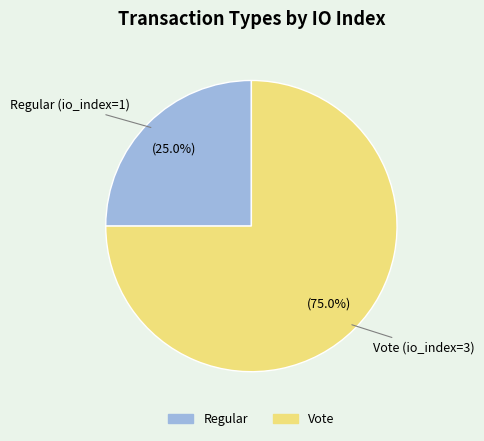

Is there any slice that represents more than half of the pie?

Yes